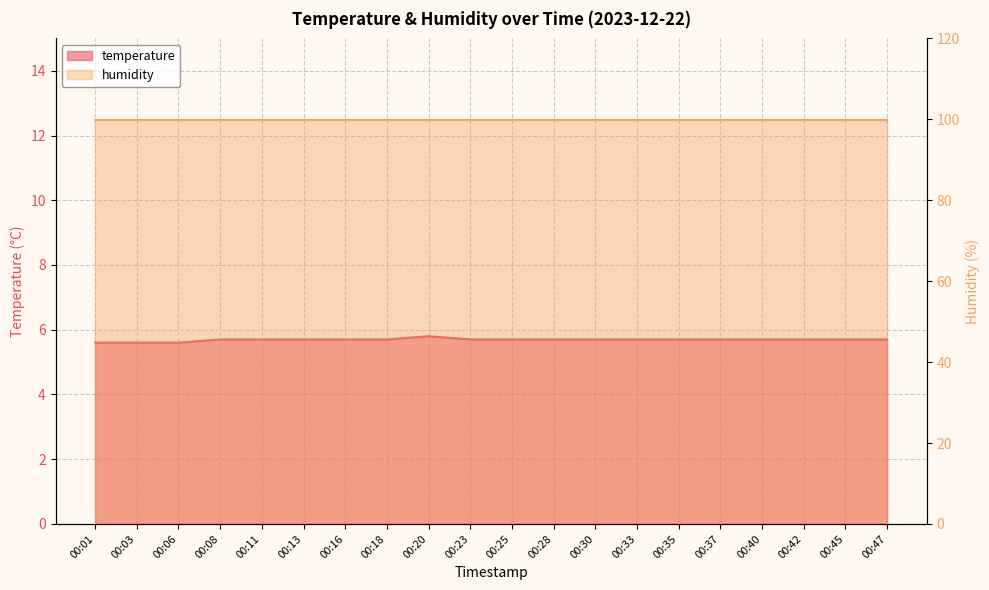

Rank the categories by value from lowest to highest.

00:01, 00:03, 00:06, 00:08, 00:11, 00:13, 00:16, 00:18, 00:23, 00:25, 00:28, 00:30, 00:33, 00:35, 00:37, 00:40, 00:42, 00:45, 00:47, 00:20